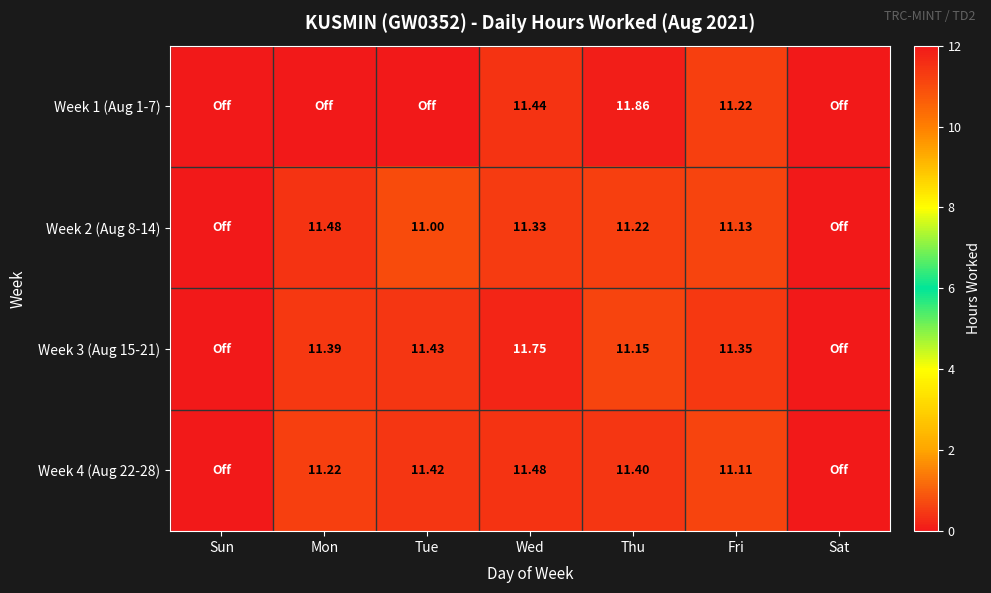

Where is Week 3 (Aug 15-21) nearest to the value 5?

Sun